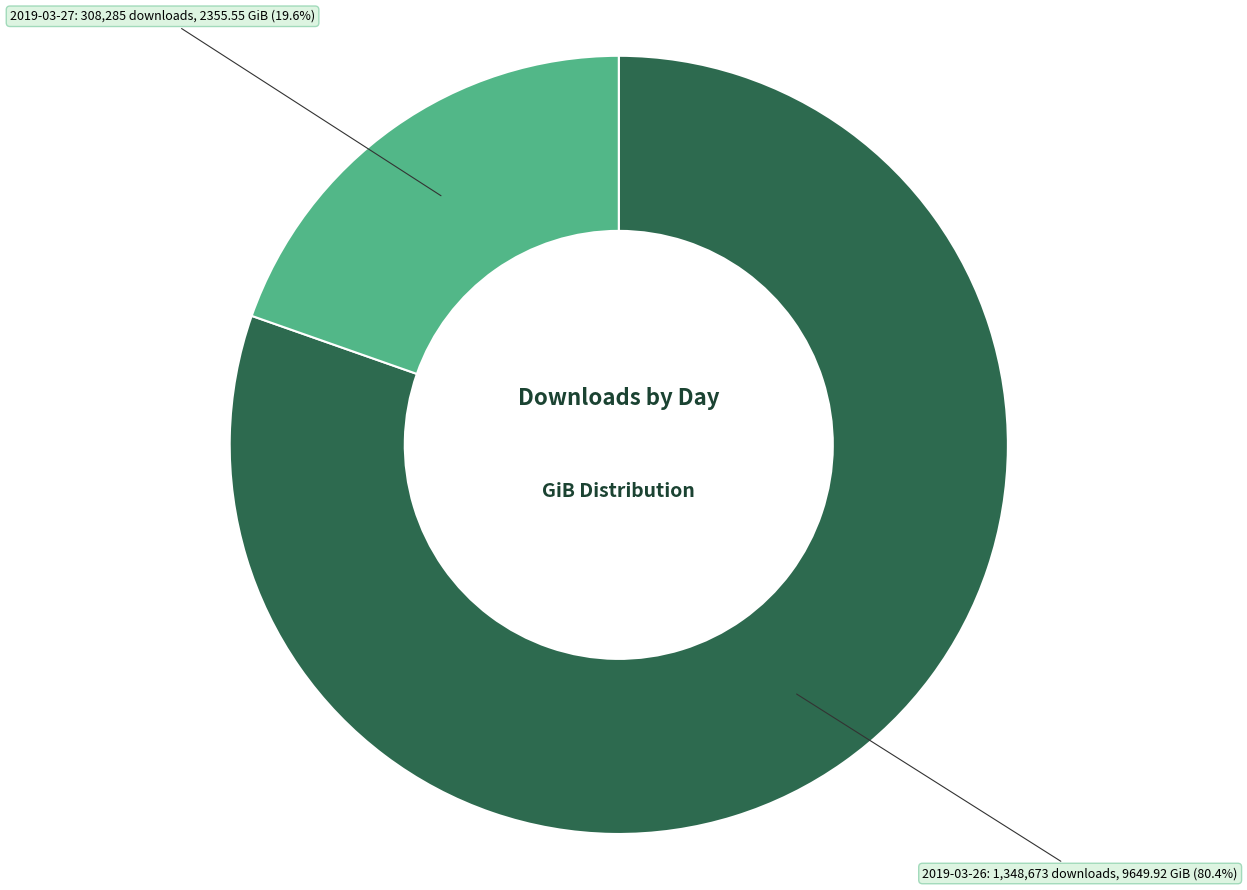

Which slice represents more than half of the pie?

2019-03-26